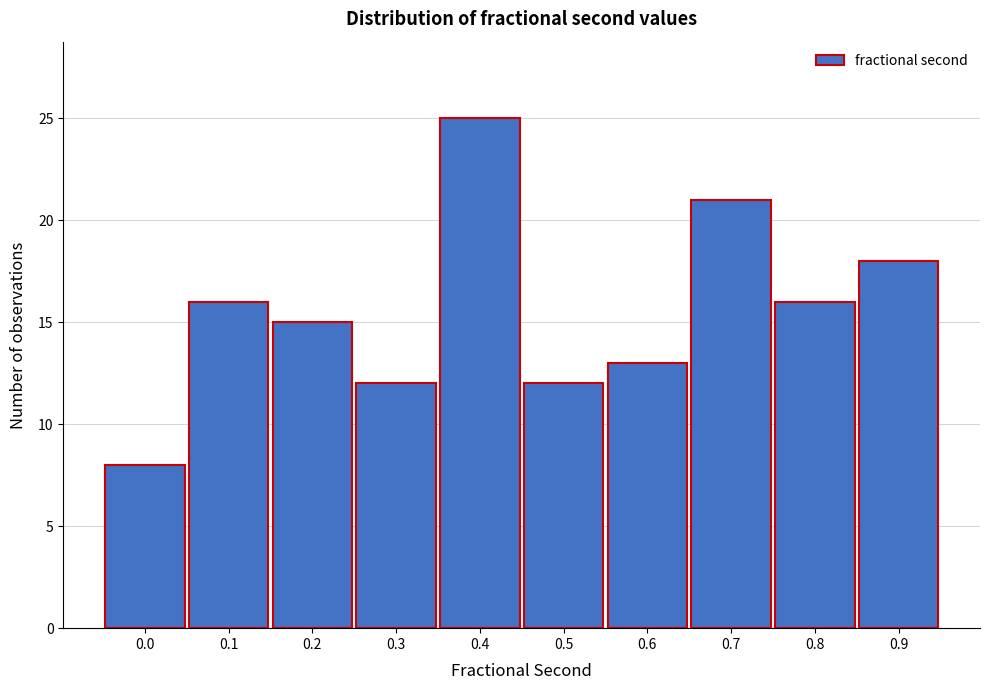

Reading left to right, transcribe all the data shown in this chart.

0.0=8	0.1=16	0.2=15	0.3=12	0.4=25	0.5=12	0.6=13	0.7=21	0.8=16	0.9=18